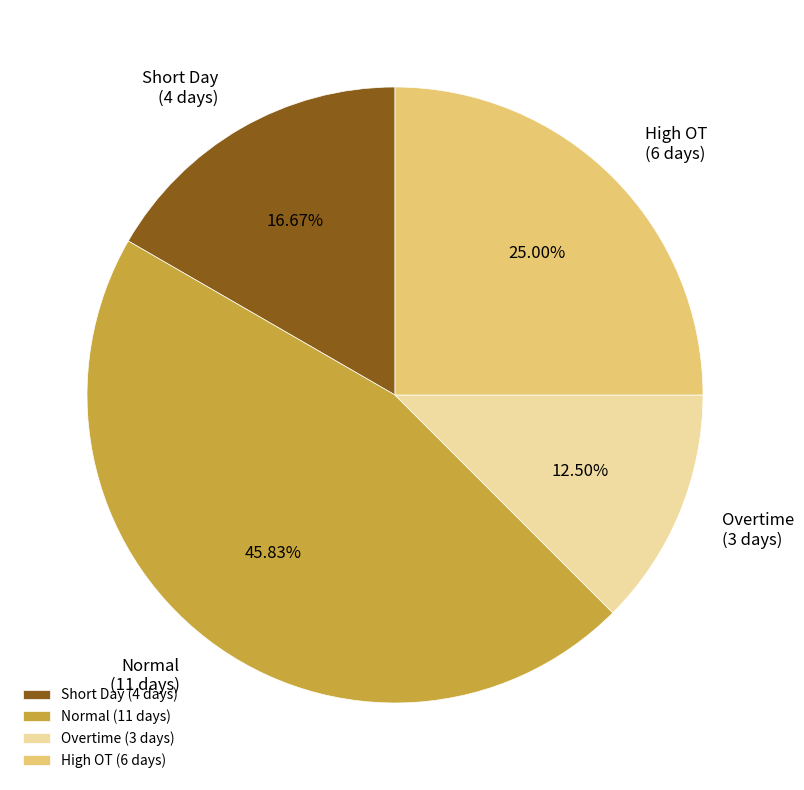

Which category has the biggest portion of the pie?

Normal (11 days)